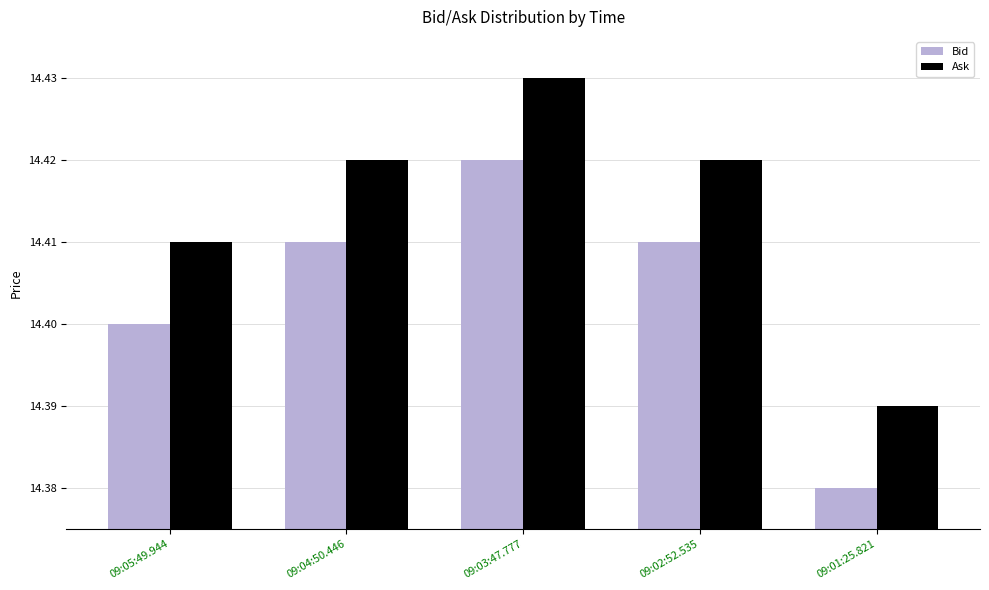

True or false: Ask has a value of 14.4 at 09:01:25.821.

True